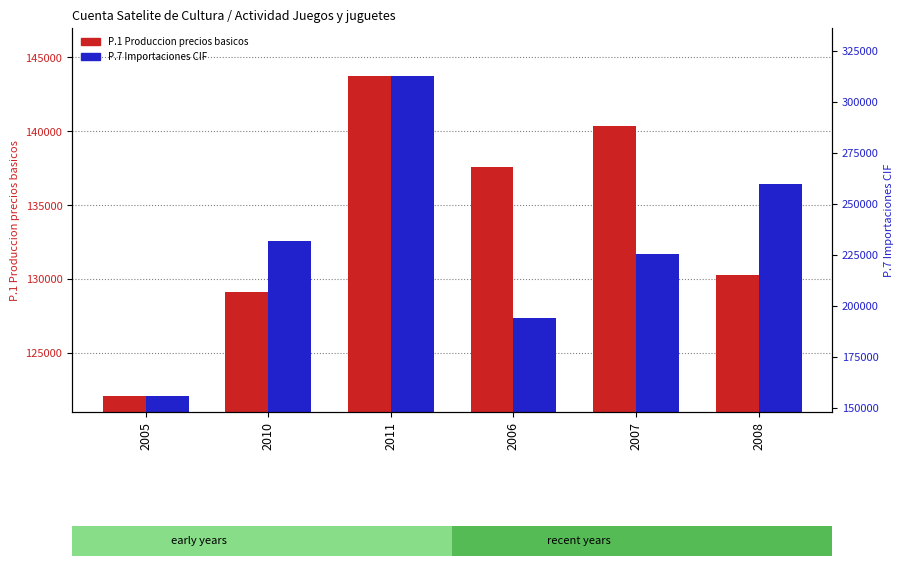

What is the difference between the second highest and second lowest values in the P.7 Importaciones CIF series?

9037.9